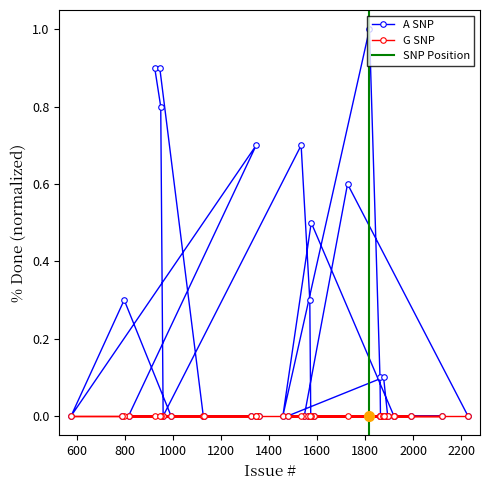

Is it true that the value at 1200 is 0.0?

True